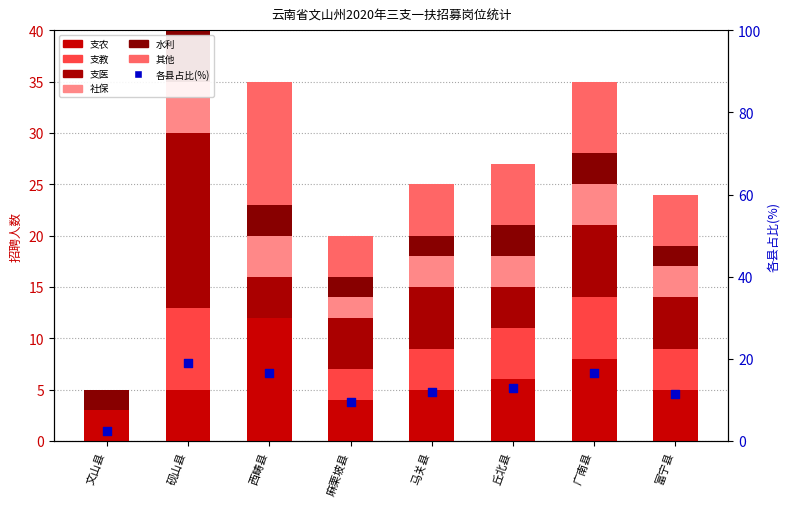

Which series contains the highest Y value?

支医